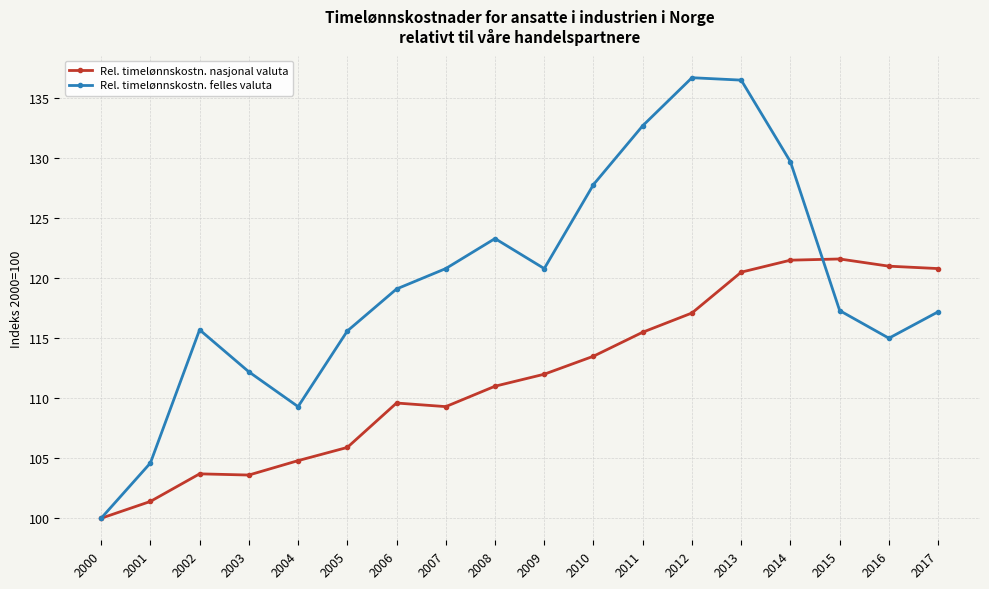

The Rel. timelønnskostn. nasjonal valuta series shows 101.4 at 2001. True or false?

True